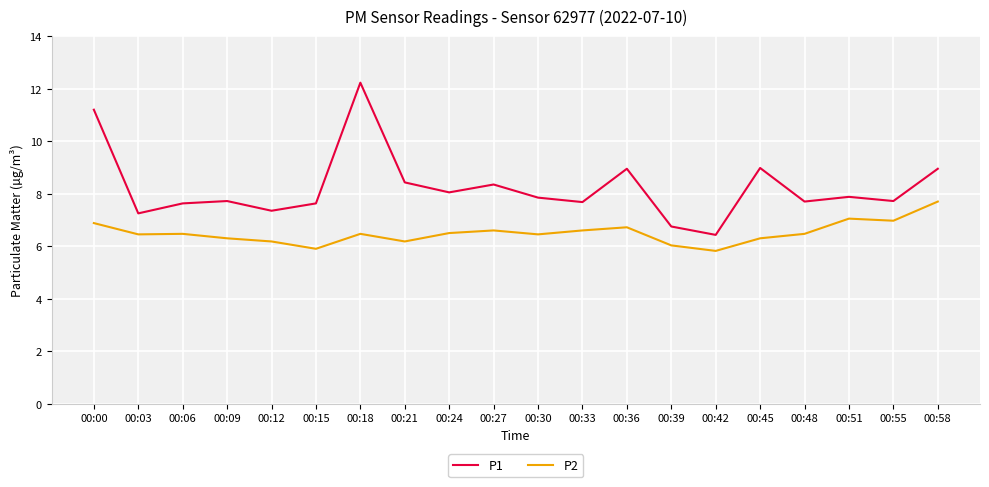

Which series has the largest total across all categories?

P1